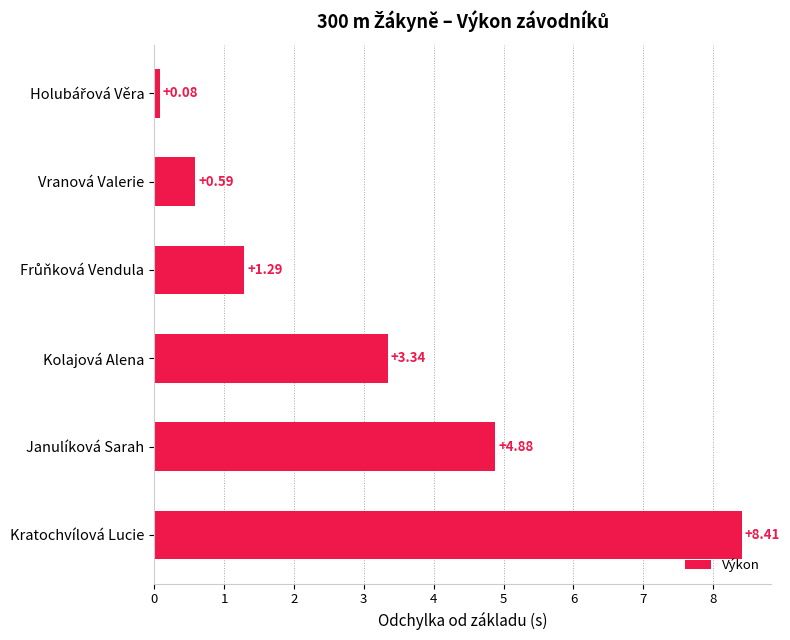

What is the change in value from Kolajová Alena to Janulíková Sarah?

+1.5